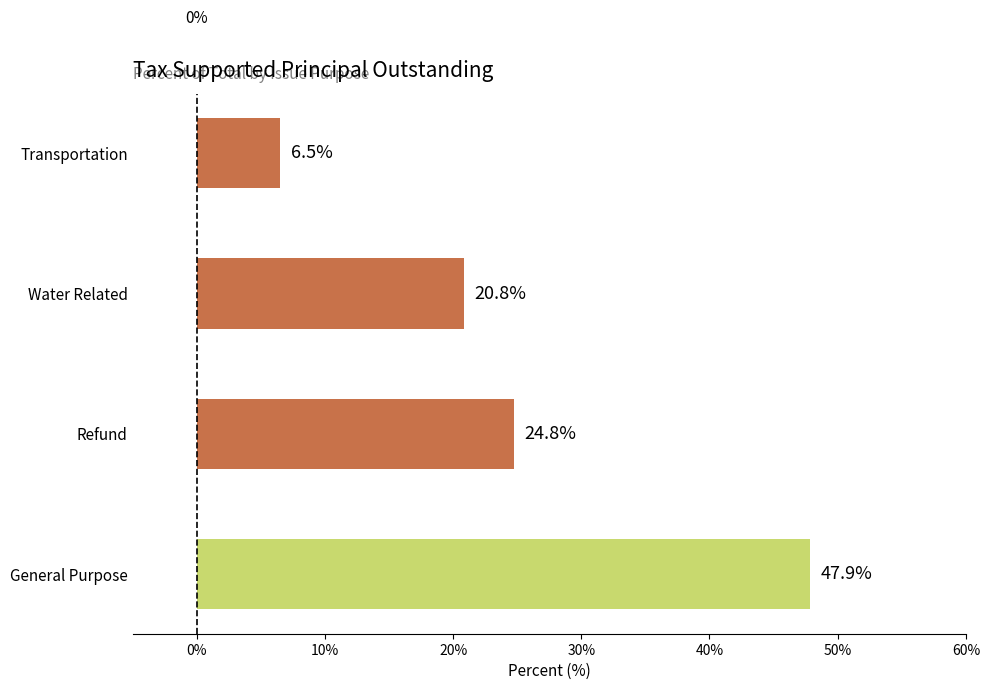

List the labels in order of value, smallest first.

Transportation, Water Related, Refund, General Purpose